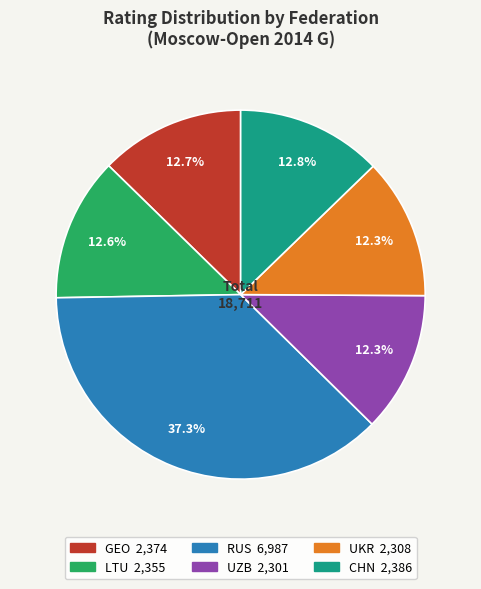

What is the ratio of the value at RUS to the value at GEO?

2.9